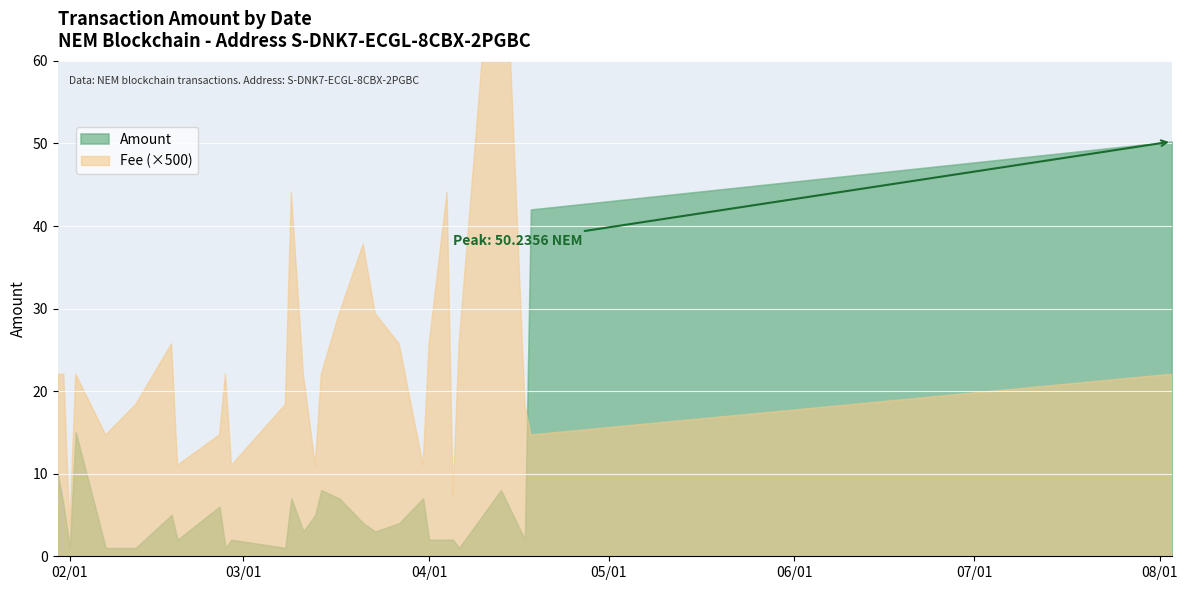

Reading right to left, transcribe all the data shown in this chart.

Amount: 50.2	42.0	2.0	8.0	1.0	2.0	2.0	2.0	7.0	4.0	3.0	4.0	7.0	8.0	5.0	3.0	7.0	1.0	2.0	1.0	6.0	2.0	5.0	1.0	1.0	15.0	1.0	6.0	10.0
Fee: 0.0	0.0	0.0	0.2	0.1	0.0	0.1	0.1	0.0	0.1	0.1	0.1	0.1	0.0	0.0	0.0	0.1	0.0	0.0	0.0	0.0	0.0	0.1	0.0	0.0	0.0	0.0	0.0	0.0